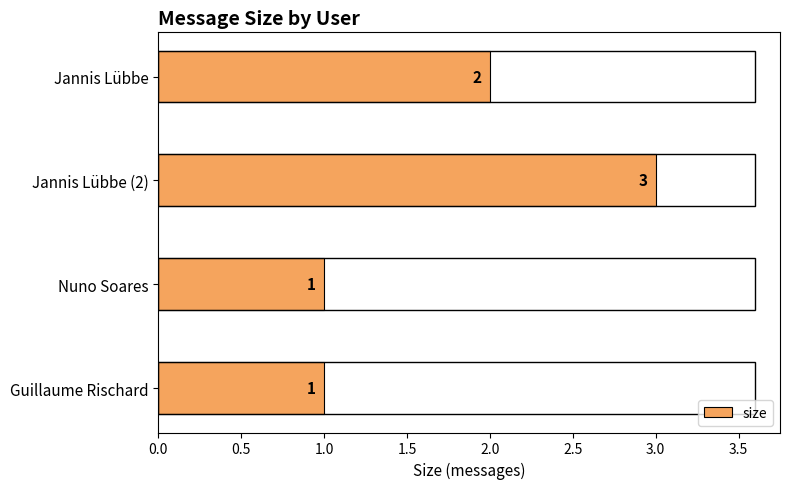

Count the values in the range 1 to 3.

4